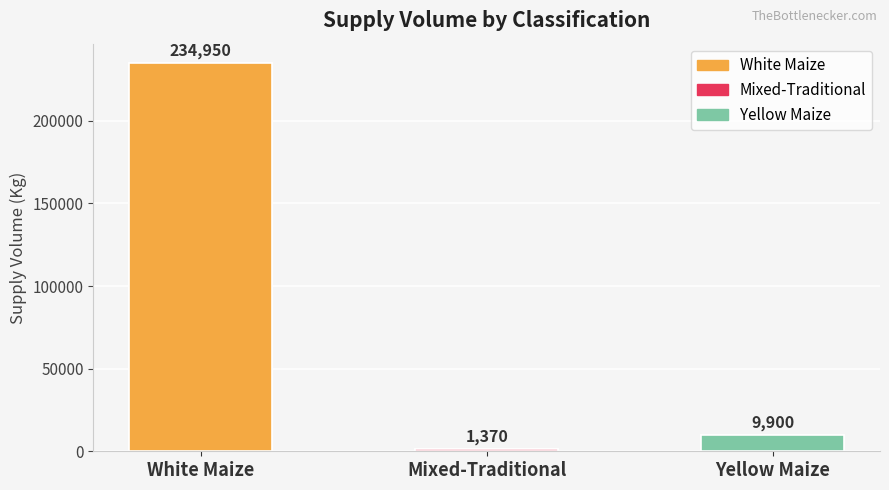

How many categories are shown in the chart?

3